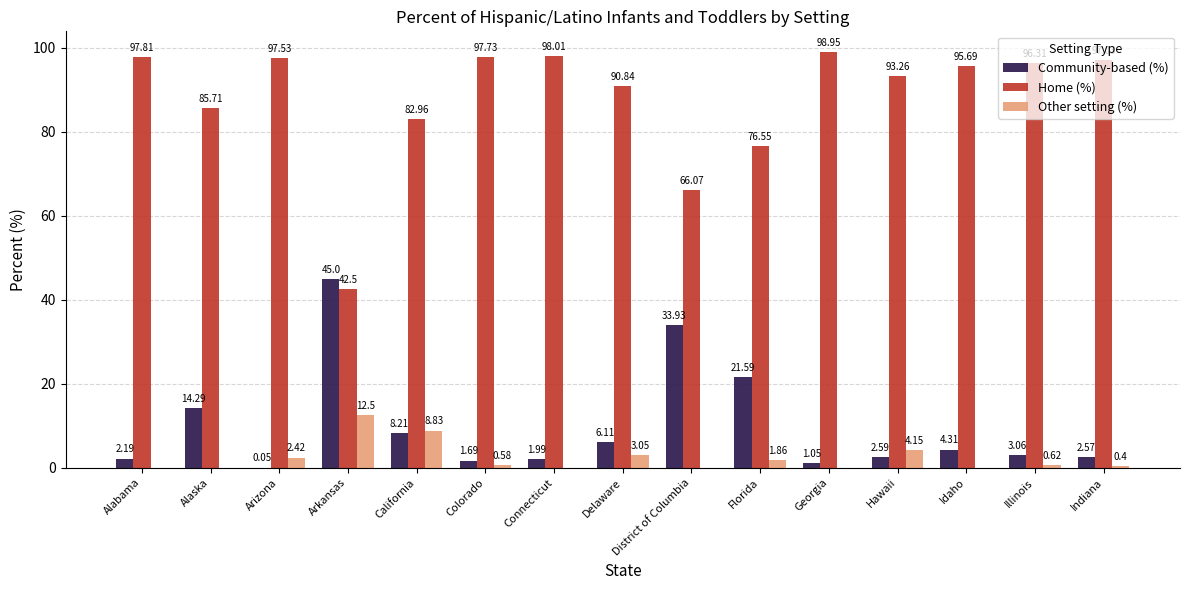

Which series has the largest total across all categories?

Home (%)